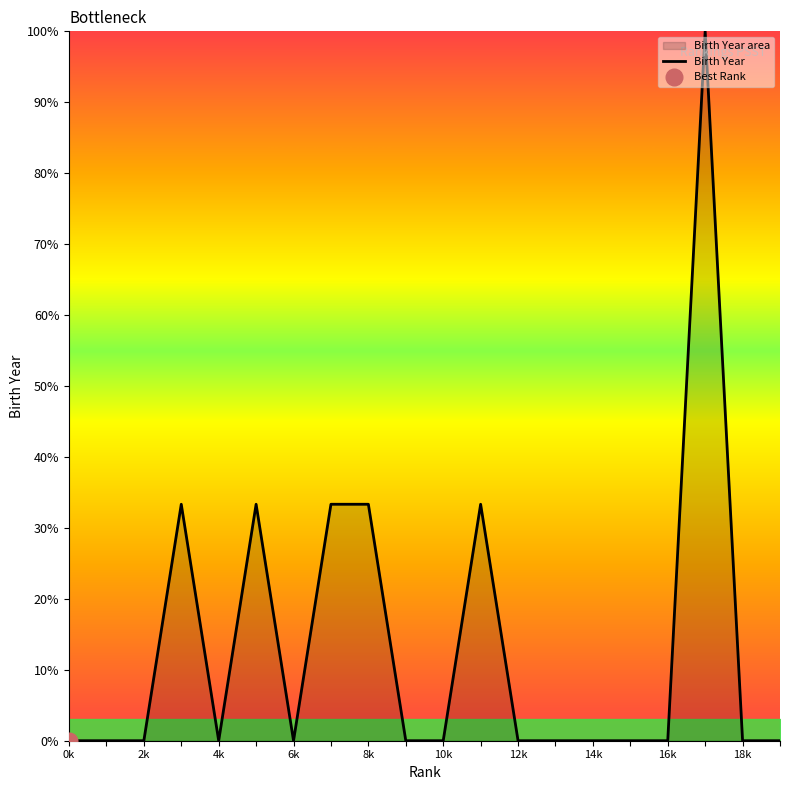

The Birth Year series shows -31.2 at 2k. True or false?

False